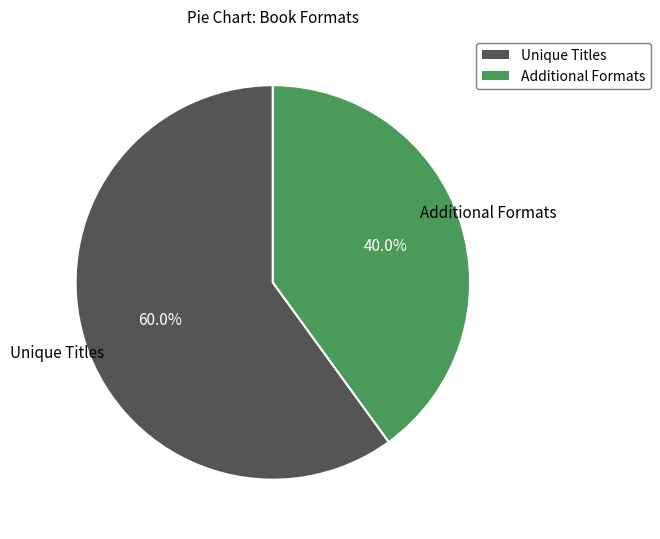

Rank the categories by value from lowest to highest.

Additional Formats, Unique Titles